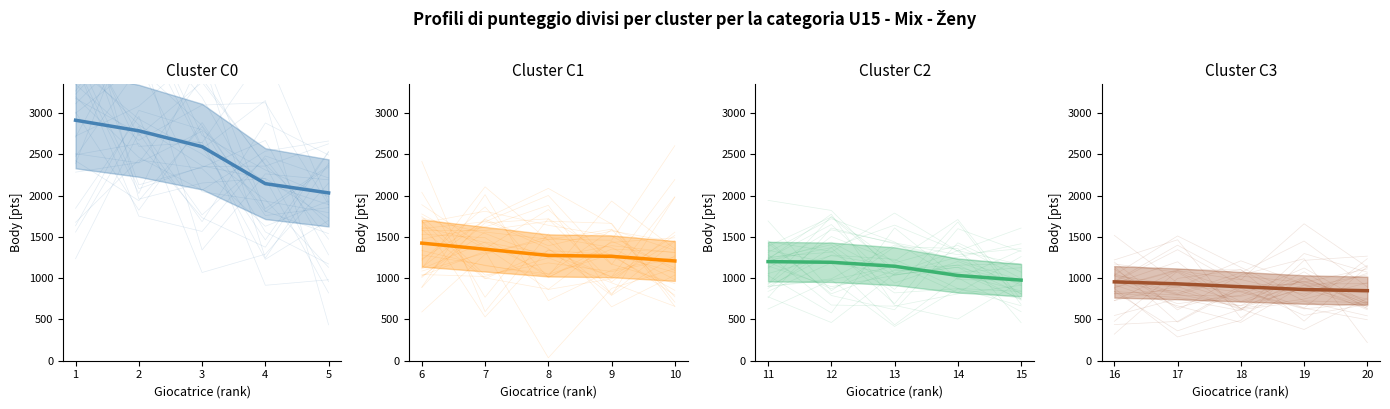

At 2, list the series in order from largest to smallest.

Cluster C0, Cluster C1, Cluster C2, Cluster C3